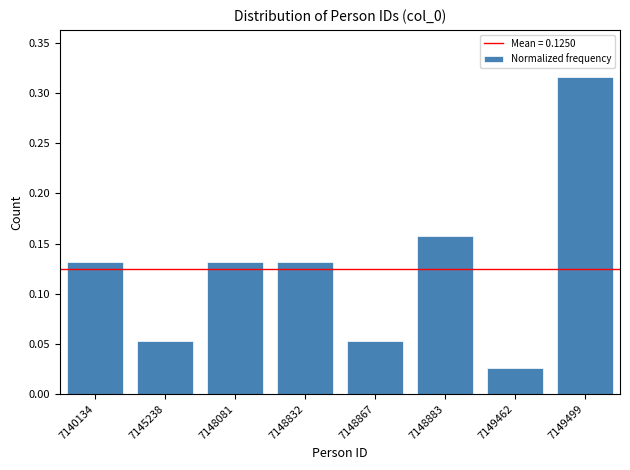

Between 7149462 and 7148081, which is larger?

7148081